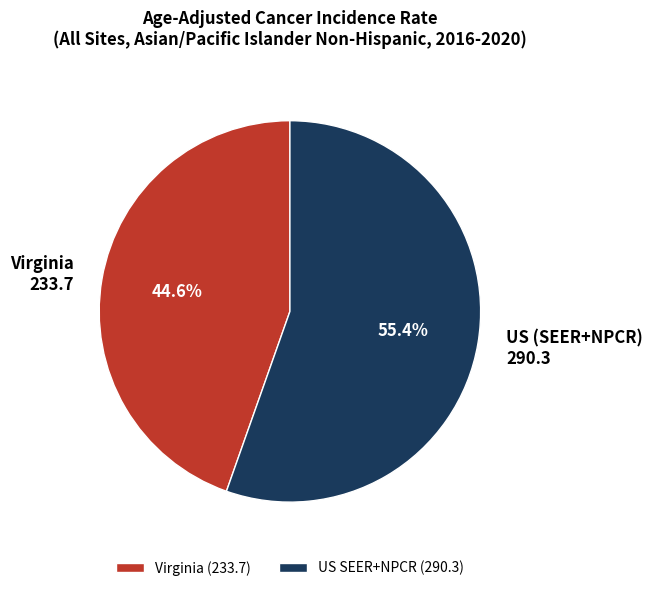

Between Virginia and US (SEER+NPCR), which is larger?

US (SEER+NPCR)